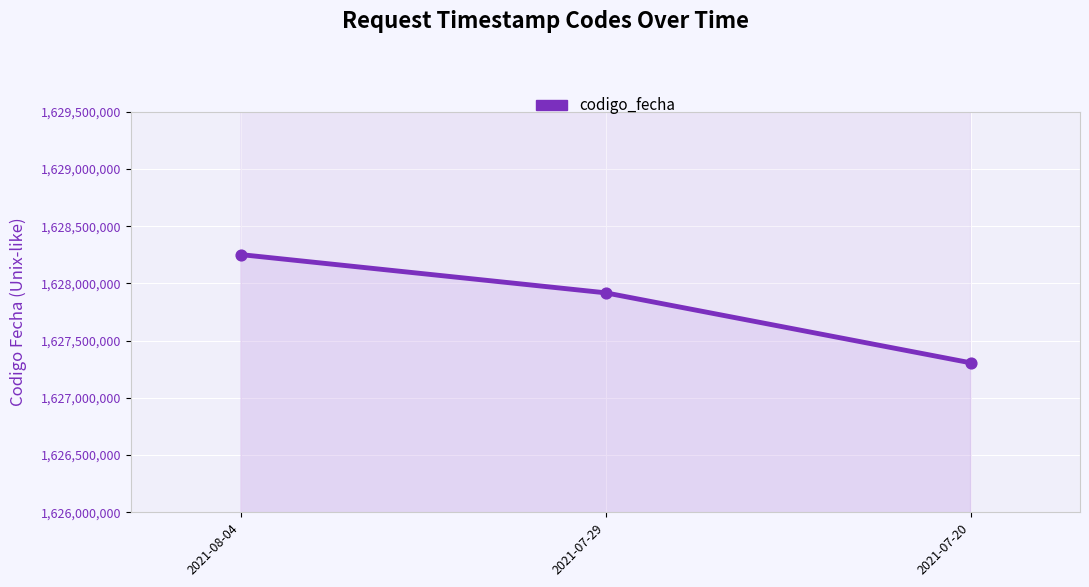

What is the change in value from 2021-08-04 to 2021-07-20?

-945361